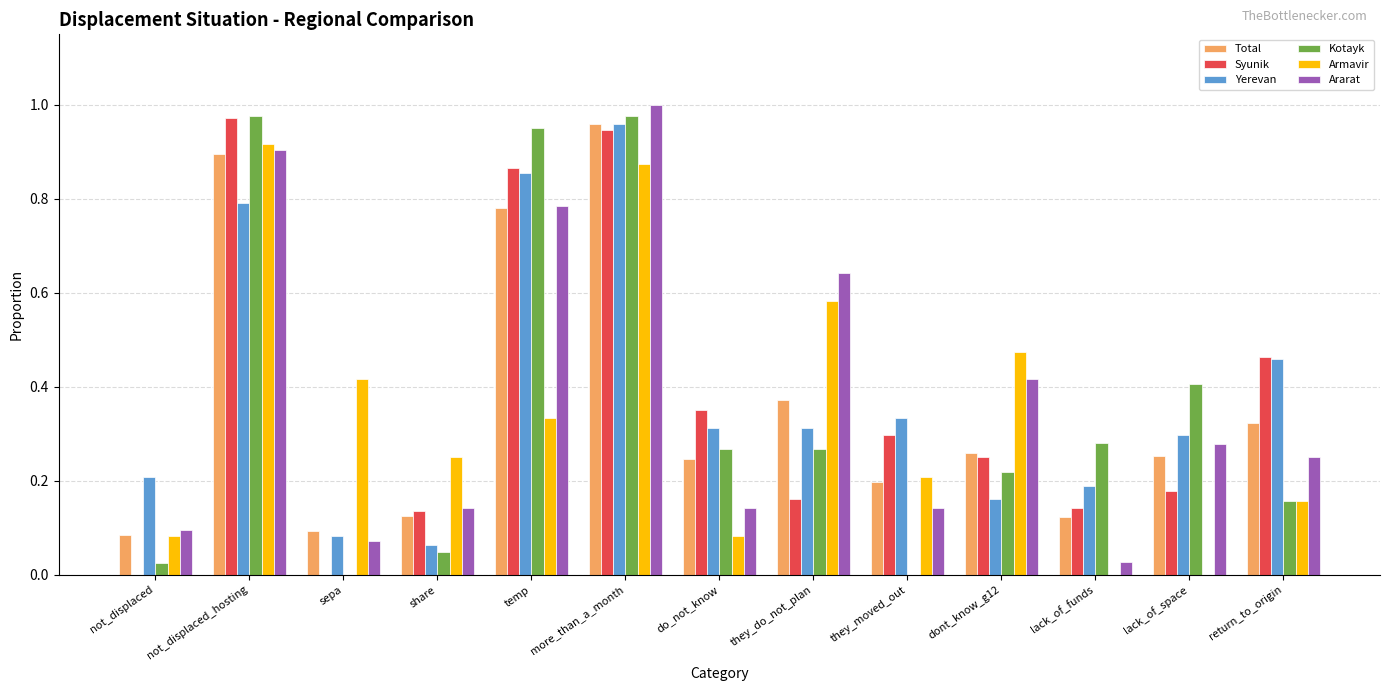

At which label does Total reach its peak?

more_than_a_month